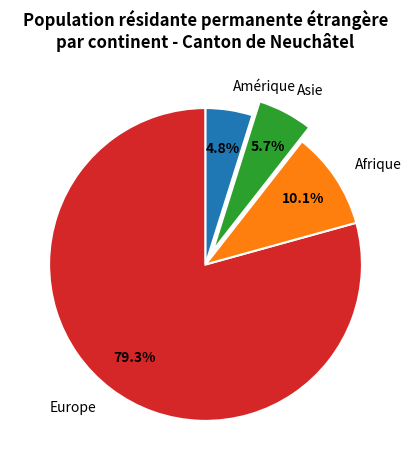

Combined, do Europe and Afrique account for over 50%?

Yes